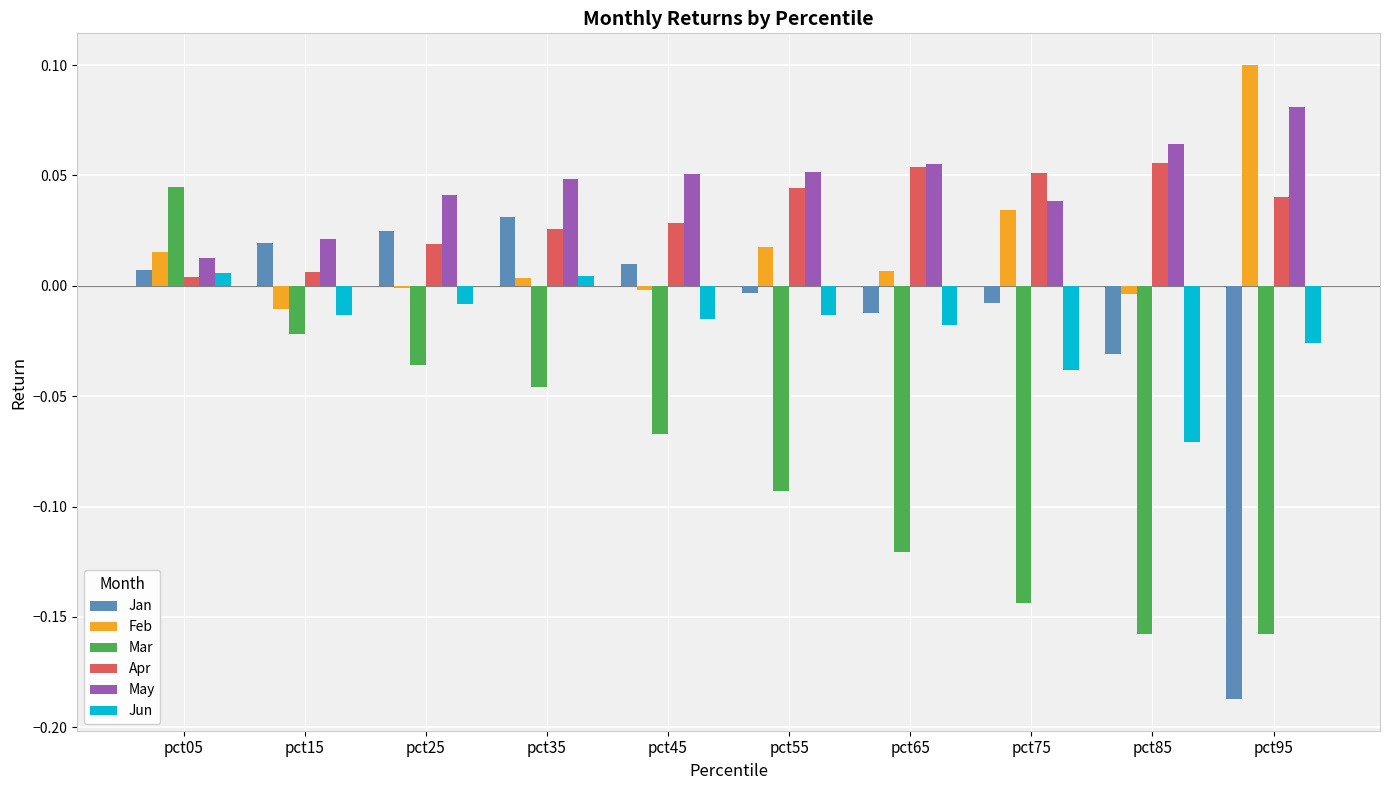

Which category has the highest value in the Mar series?

pct05